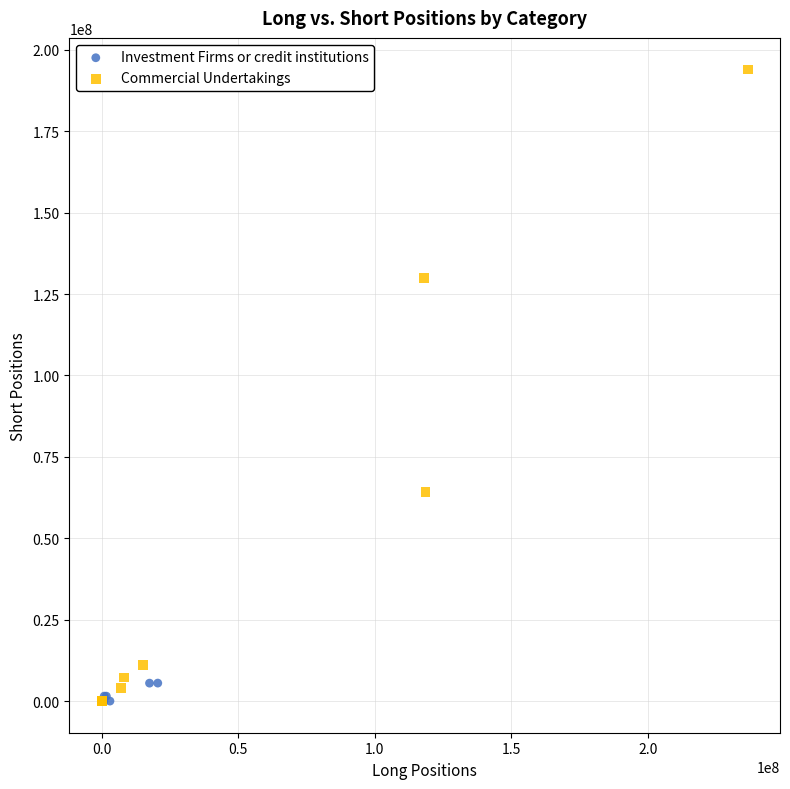

Which series contains the highest Y value?

Commercial Undertakings